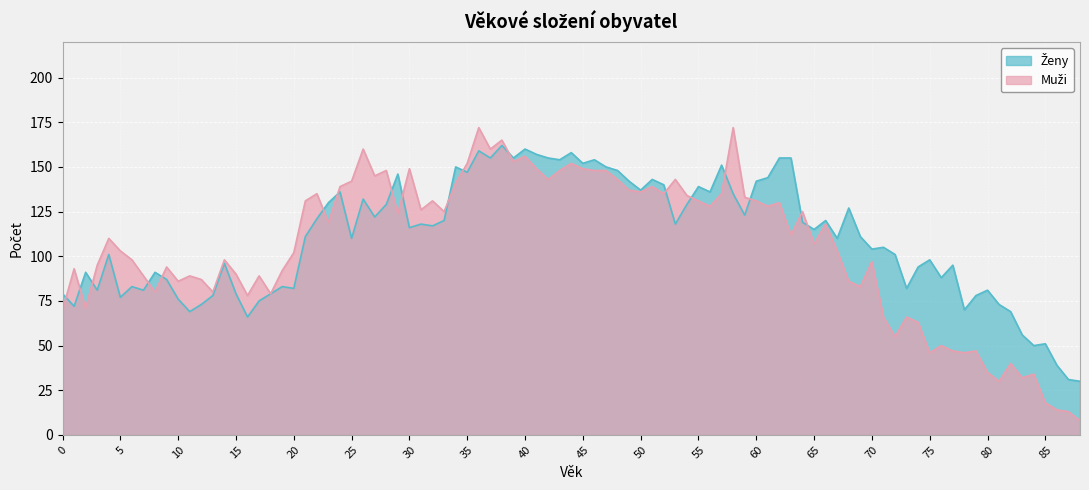

What is the greatest value displayed?

172